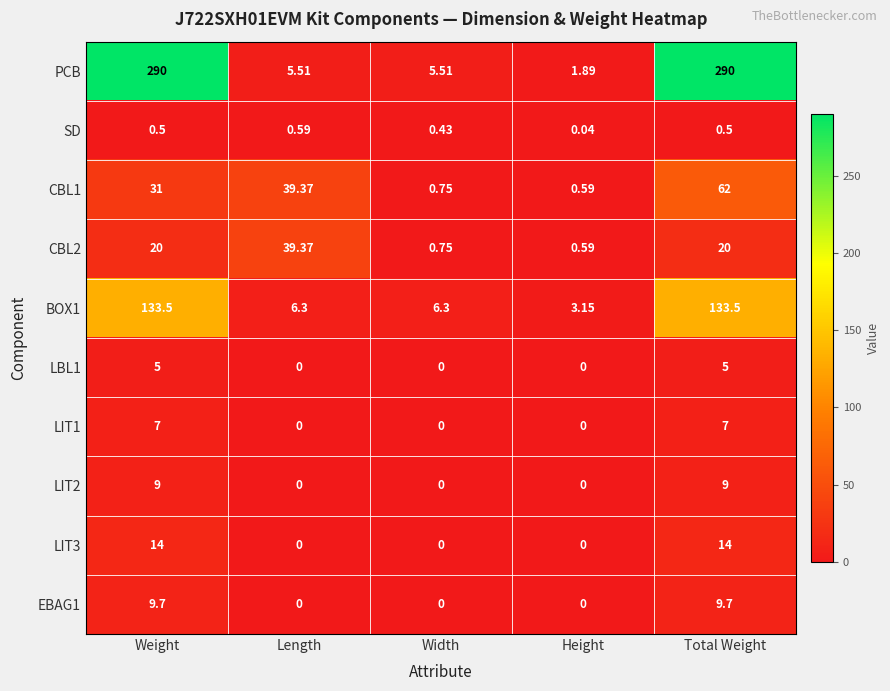

Which series has the largest range (max minus min)?

PCB